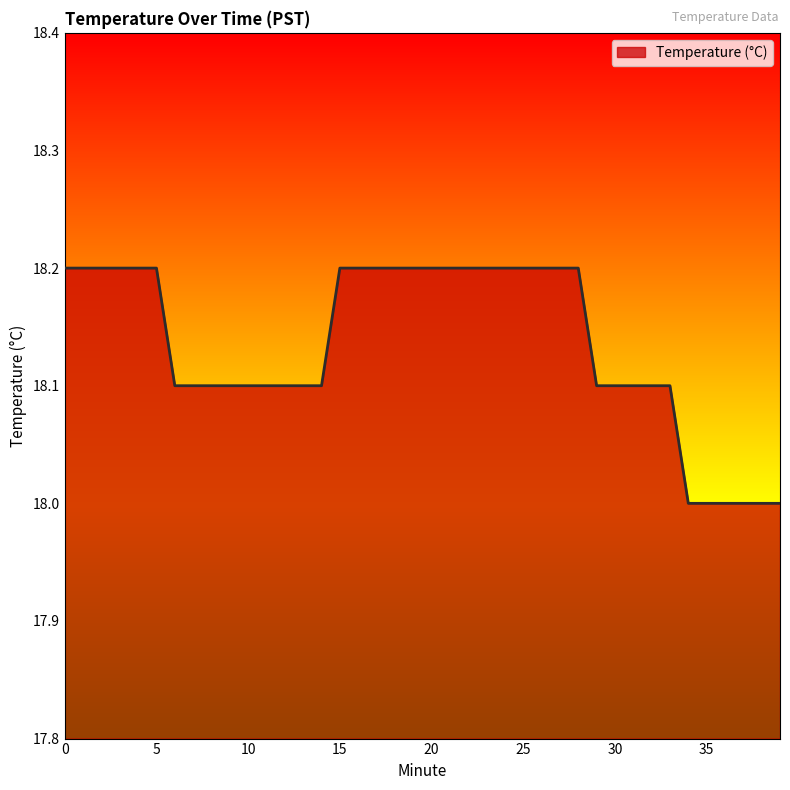

What is the smallest value displayed?

18.0